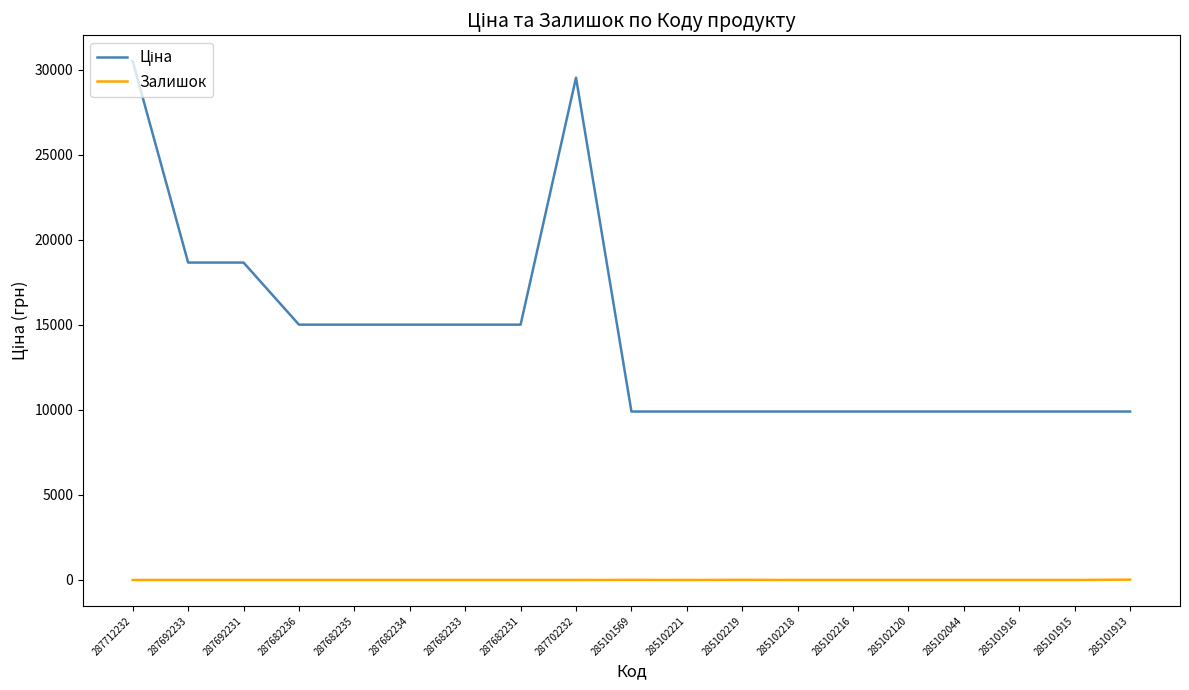

What is the difference between the highest and lowest values at 285102120?

9908.5